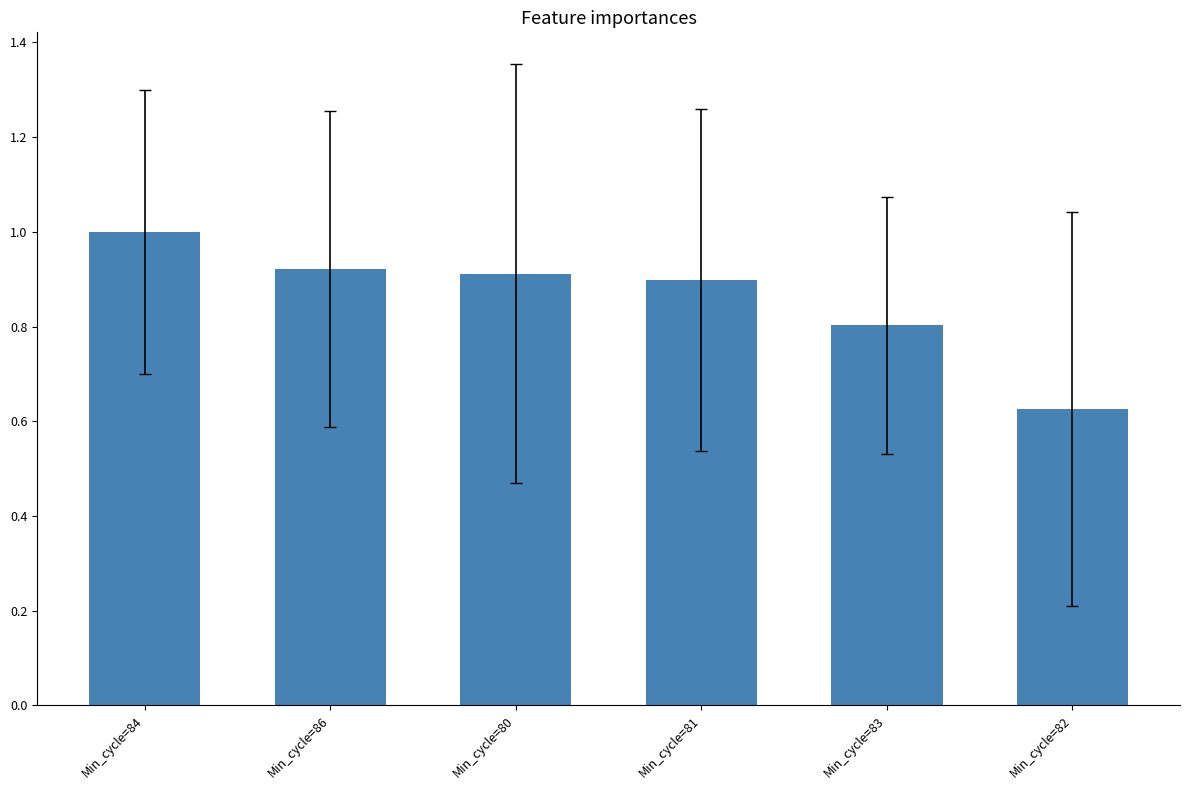

What is the change in value from Min_cycle=81 to Min_cycle=82?

-0.3